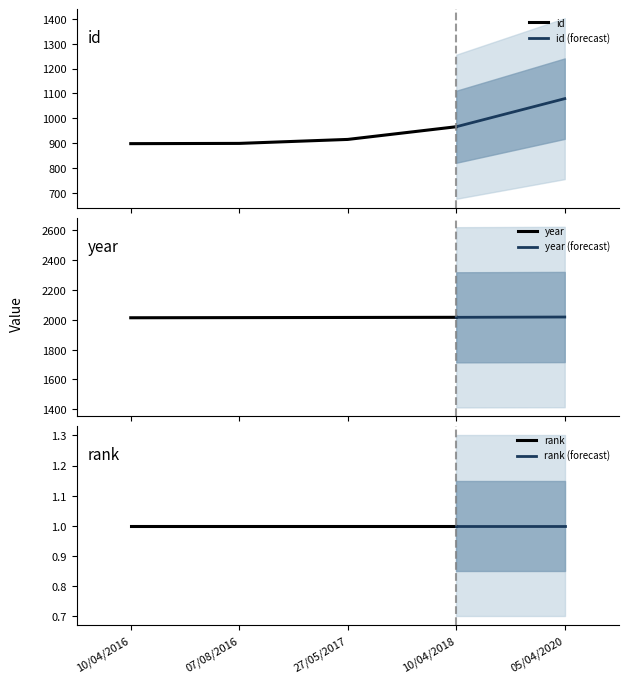

What is the total value across all series at 10/04/2016?

2913